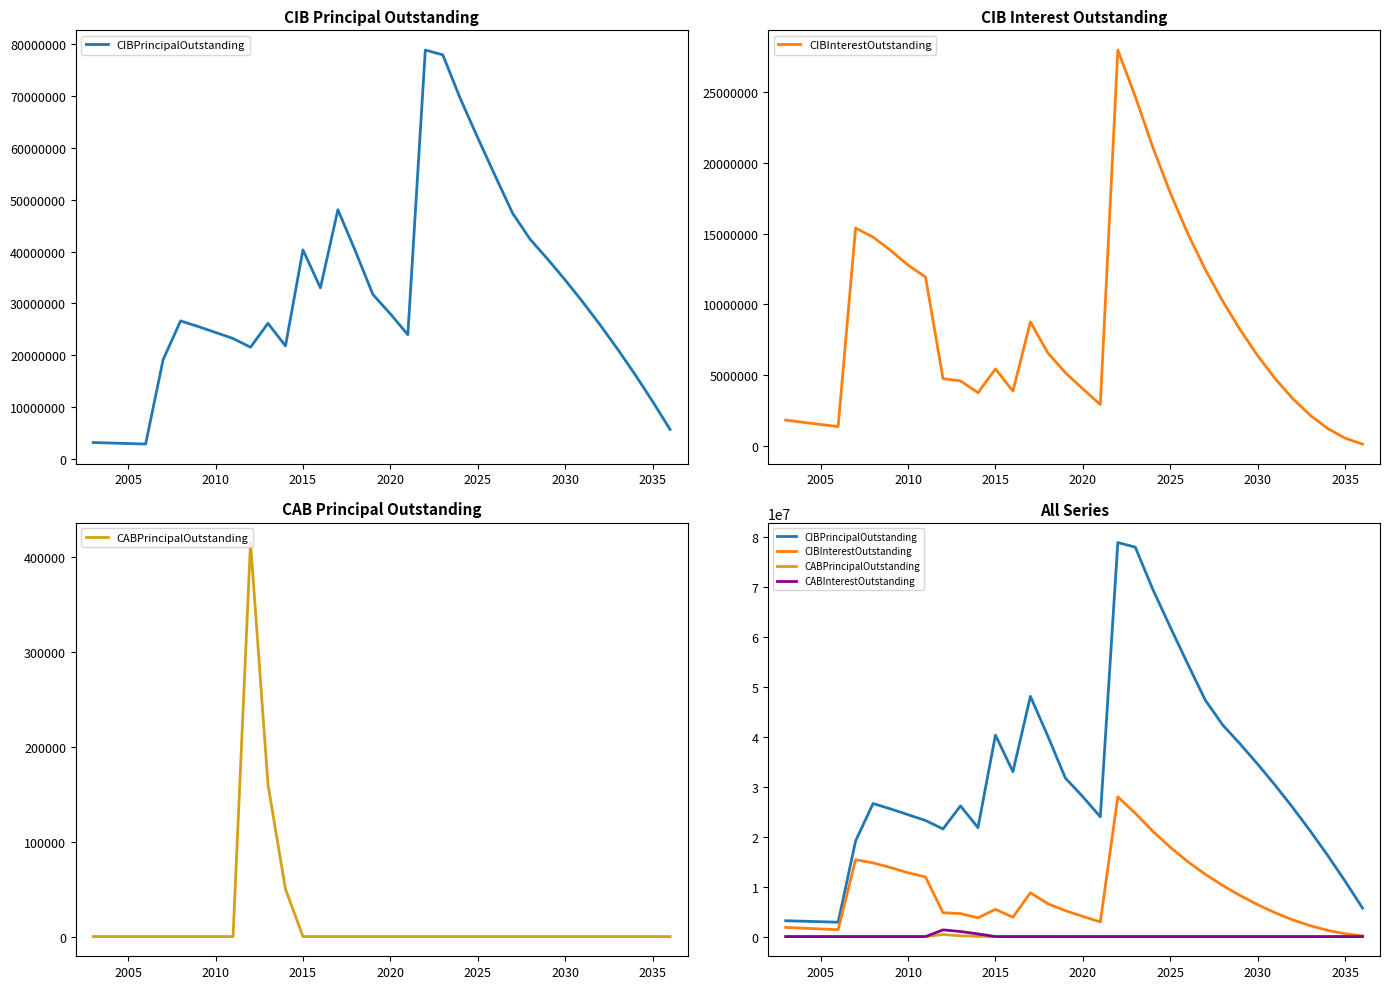

True or false: CIBInterestOutstanding and CABInterestOutstanding cross at least once.

False